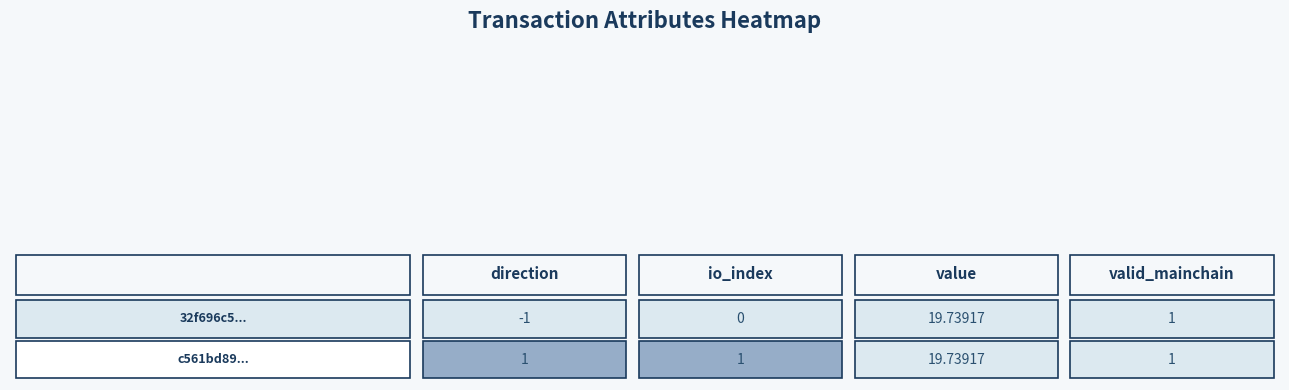

Reading left to right, transcribe all the data shown in this chart.

32f696c5...: -1.0	0.0	19.7	1.0
c561bd89...: 1.0	1.0	19.7	1.0